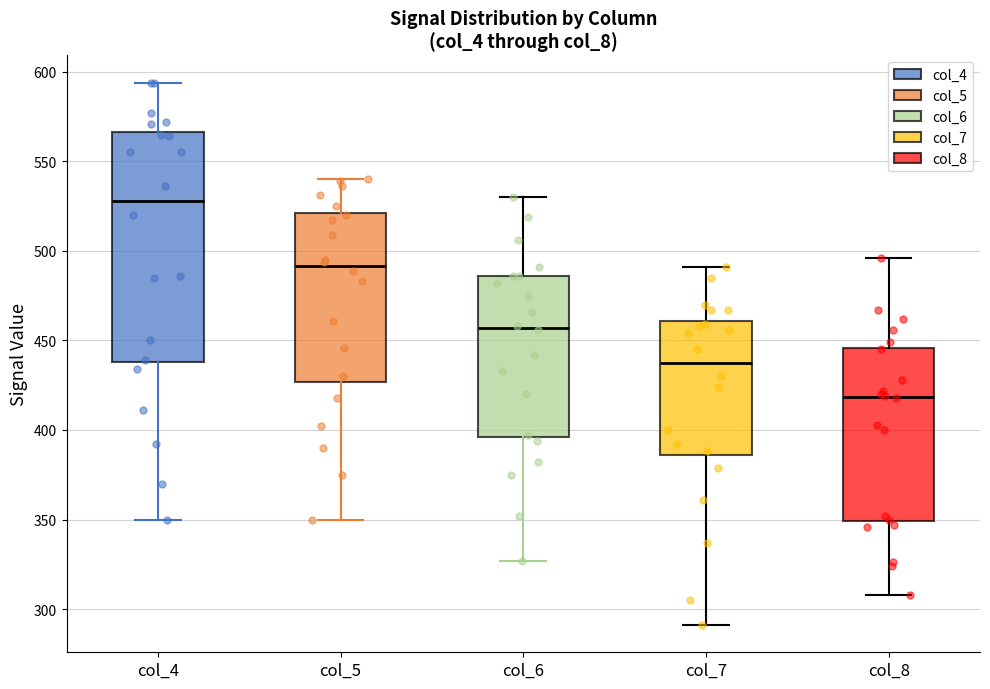

Reading left to right, read every box against the y-axis: the position of its median line, the range the box covers, and the ends of its whiskers. The values are not printed on the chart, so give them approximately, as read against the axis.

col_4: median 530, box 440 to 565, whiskers 350 to 595
col_5: median 490, box 425 to 520, whiskers 350 to 540
col_6: median 455, box 395 to 485, whiskers 325 to 530
col_7: median 440, box 385 to 460, whiskers 290 to 490
col_8: median 420, box 350 to 445, whiskers 310 to 495